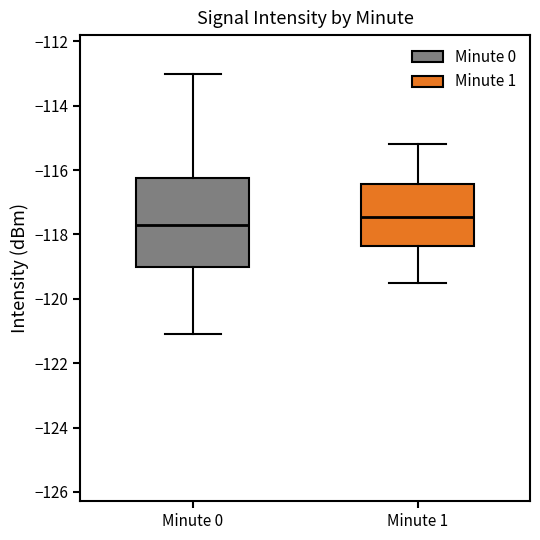

Where does the upper whisker of the box for Minute 0 end on the y-axis? The values are not printed on the chart, so give them approximately, as read against the axis.

-113.0